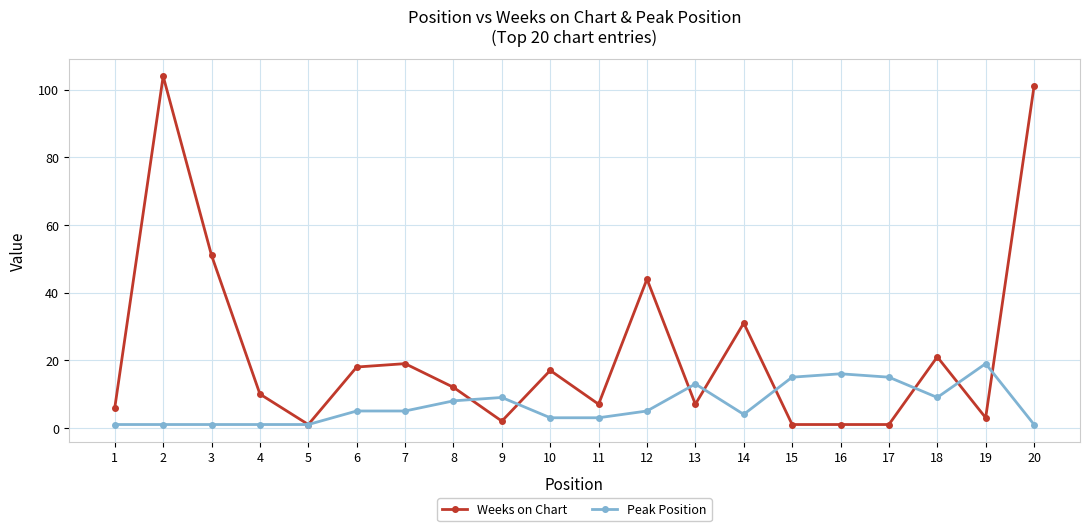

Which series has the largest total across all categories?

Weeks on Chart